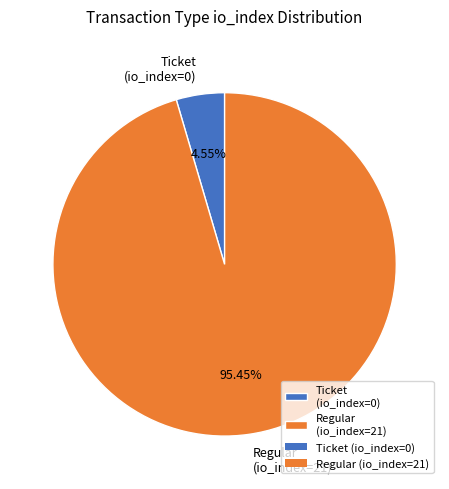

Is there a majority slice in this chart?

Yes